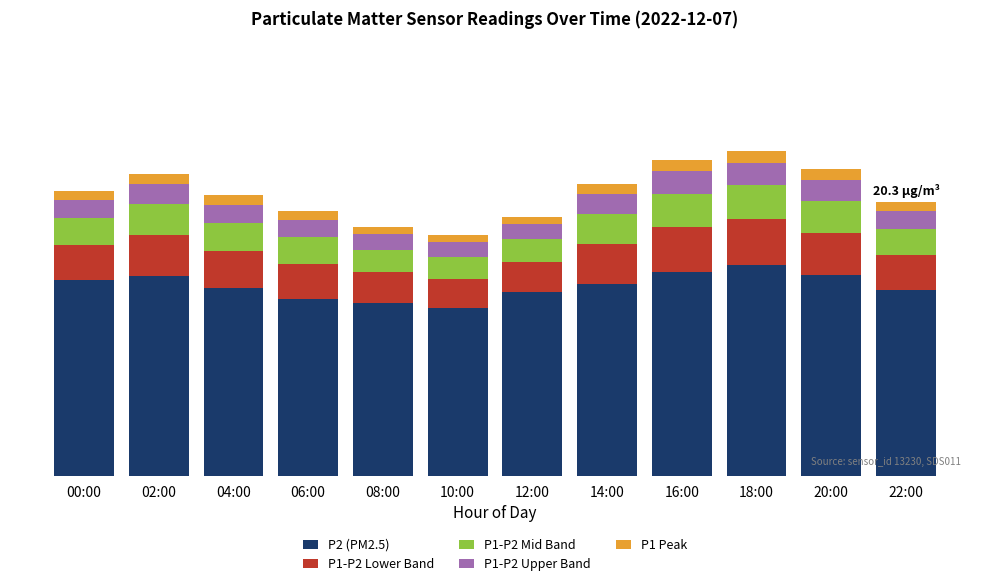

What is the label of the 11th bar from the right?

02:00